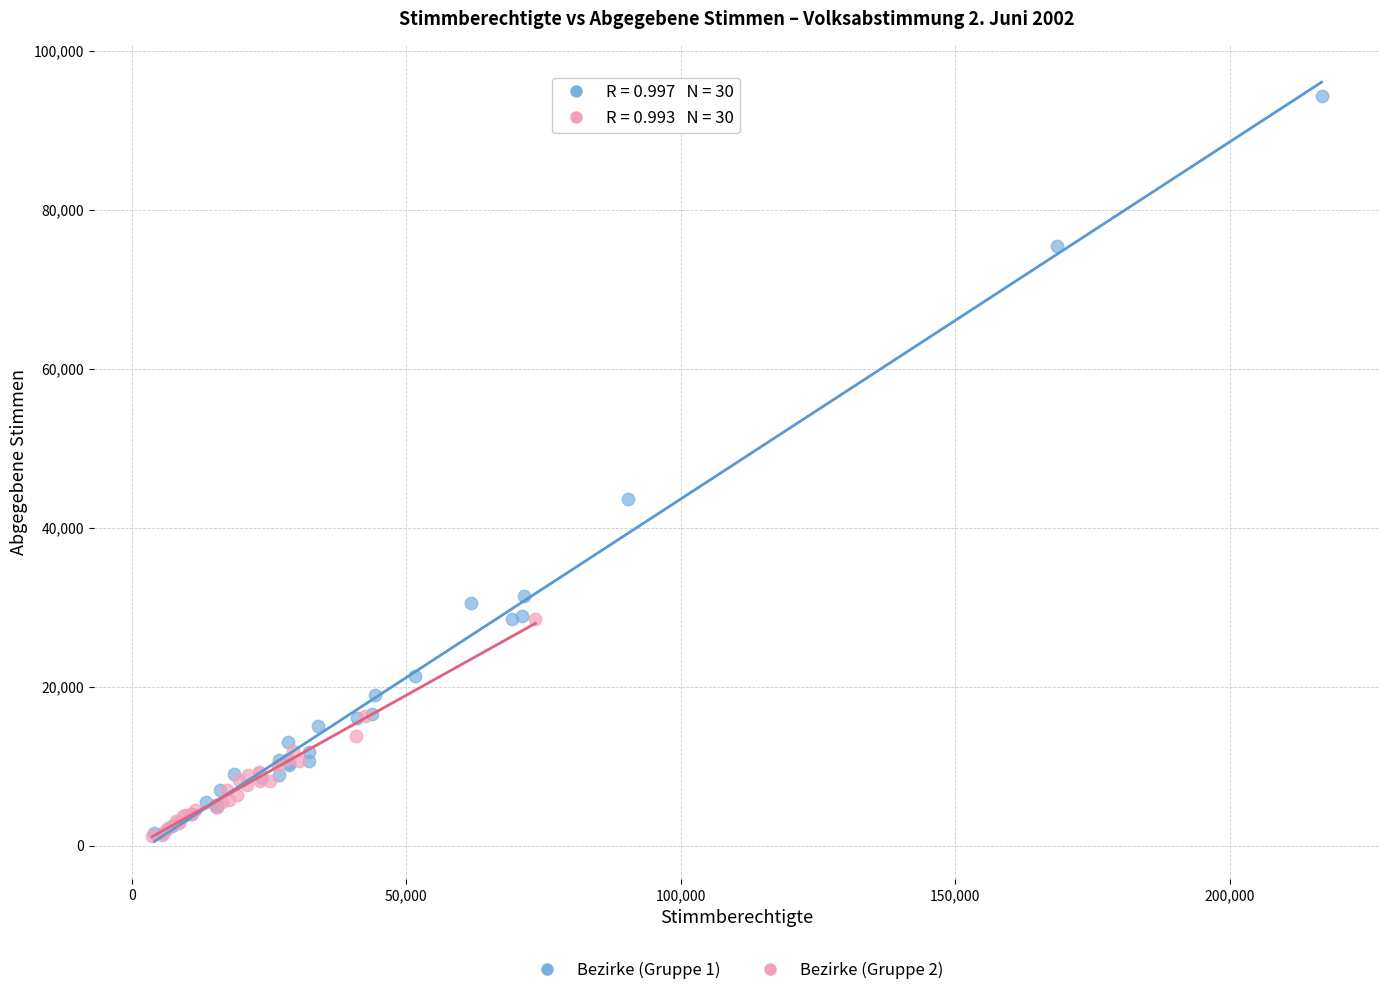

Which series contains the highest Y value?

Bezirke (Gruppe 1)